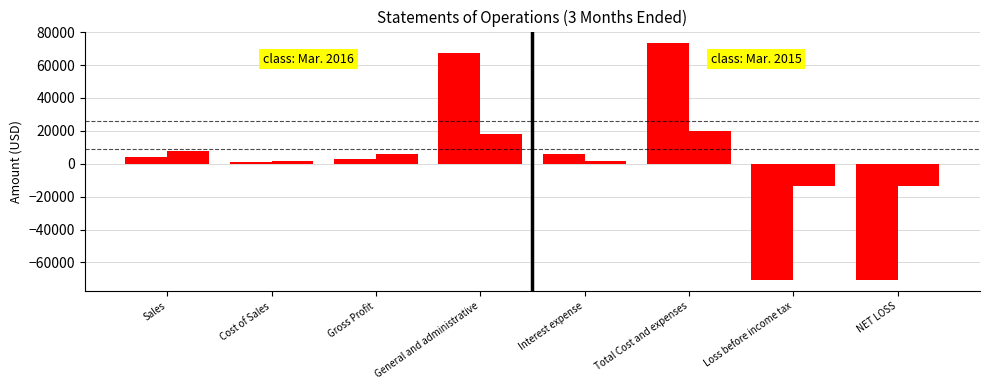

Are the bars grouped side by side (vs. stacked)?

Yes